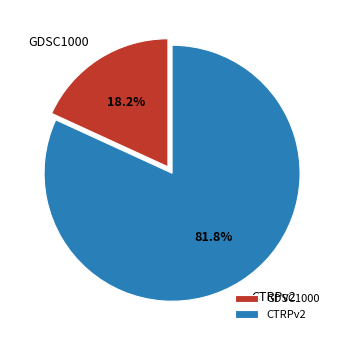

To the nearest percent, what is the average slice percentage?

50%